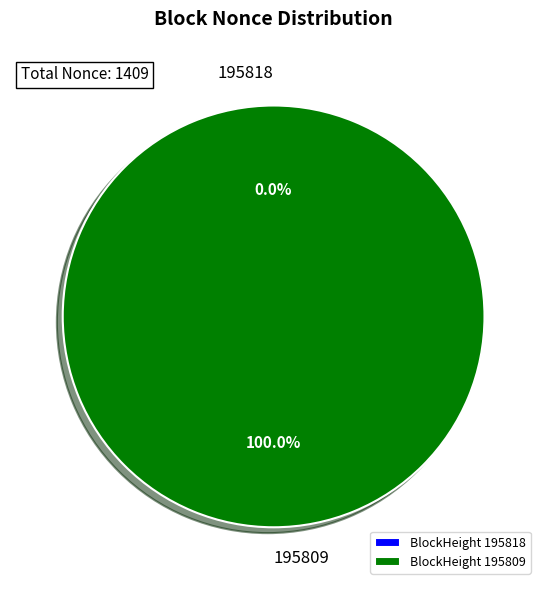

To the nearest percent, what is the difference between the largest and smallest slice percentages?

100%